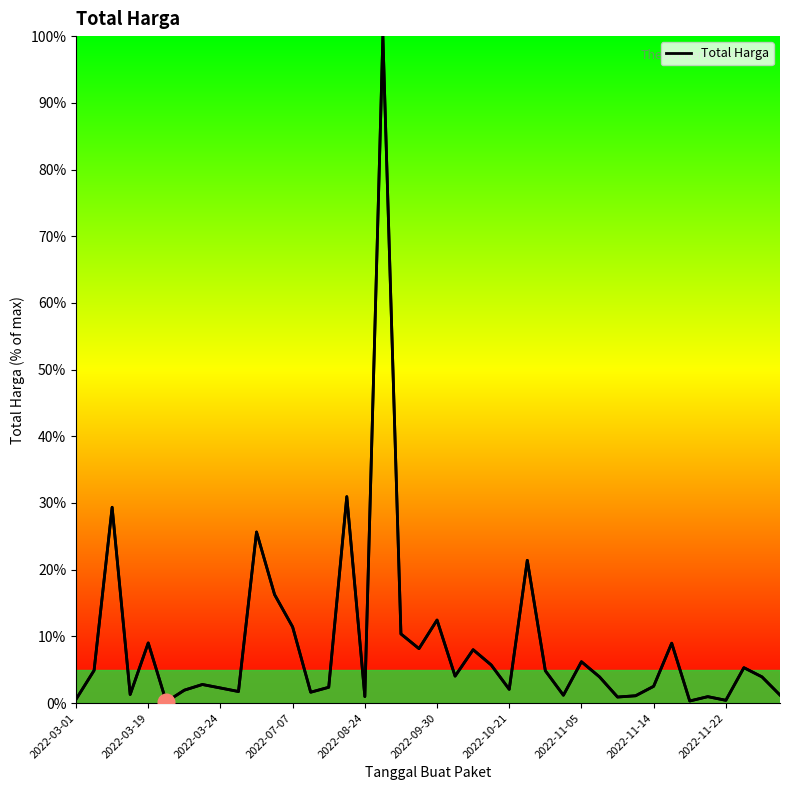

How many lines are shown in the chart?

1